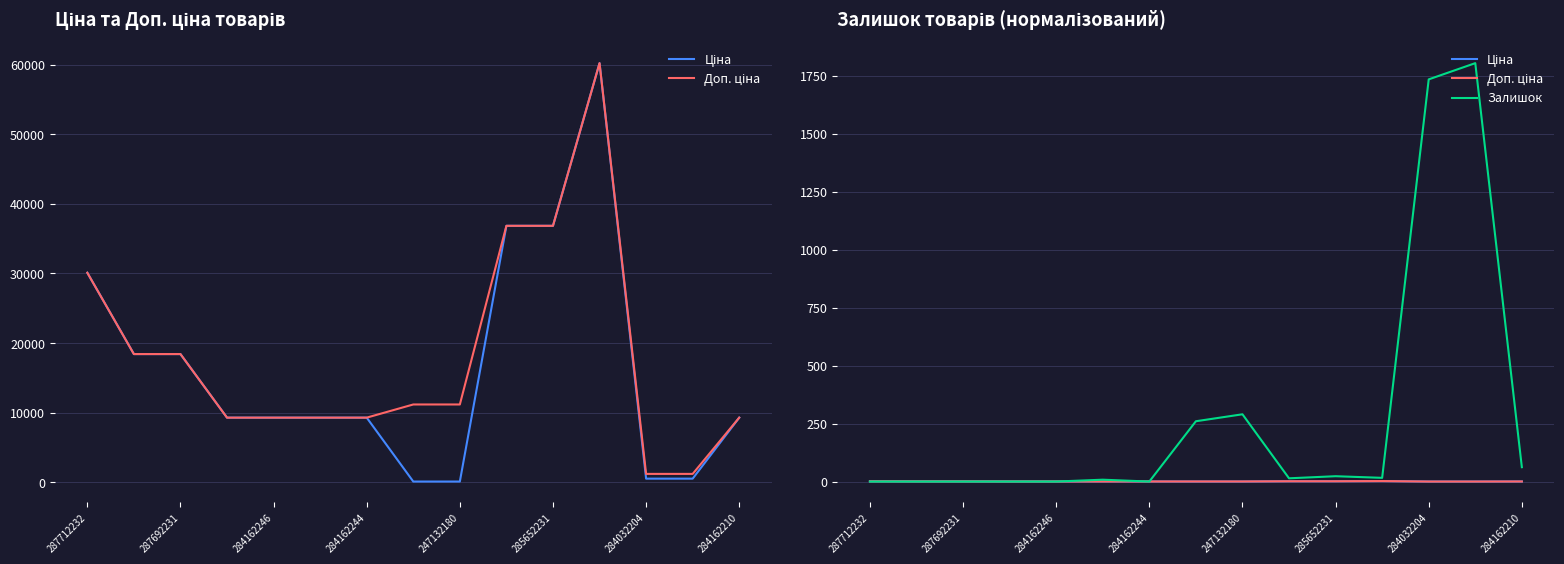

Rank the series by their maximum value, from highest to lowest.

Залишок, Ціна, Доп. ціна